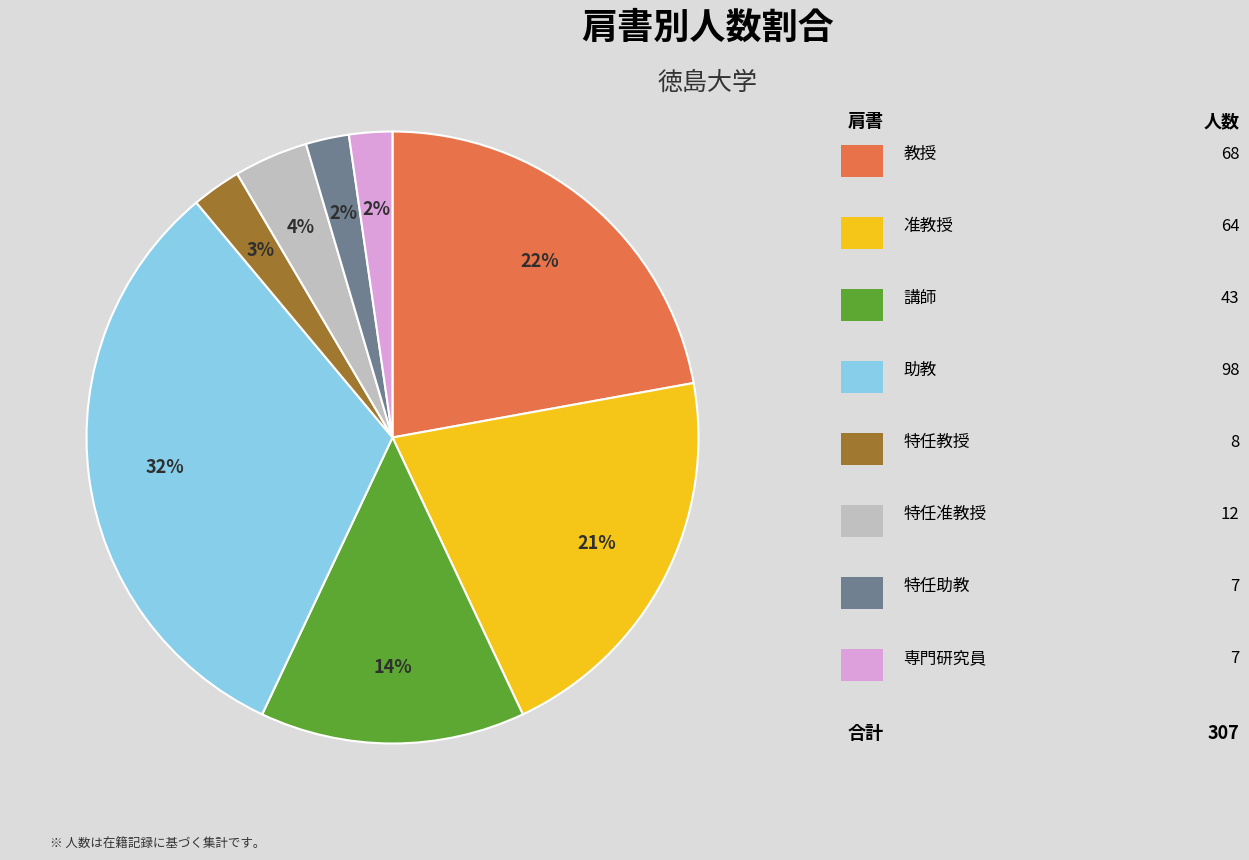

To the nearest percent, what is the difference between the largest and smallest slice percentages?

30%